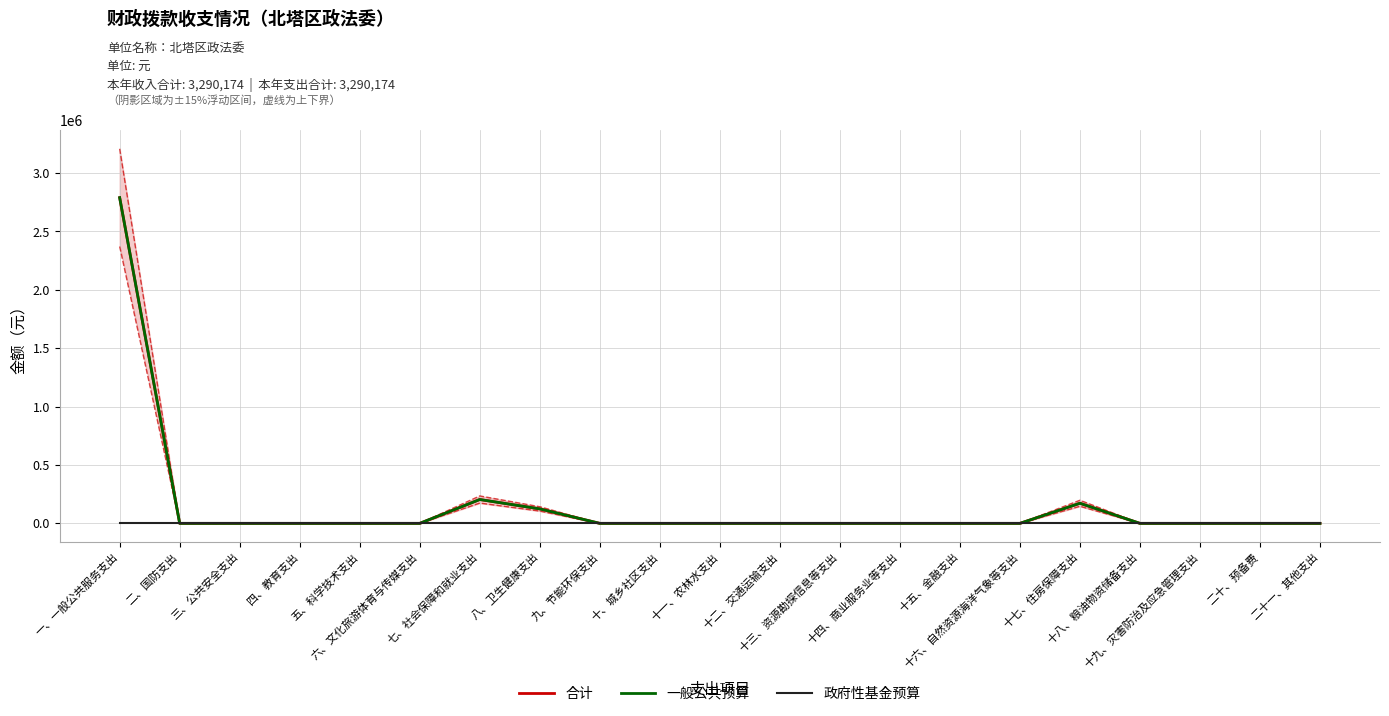

What is the maximum value shown in the chart?

2789621